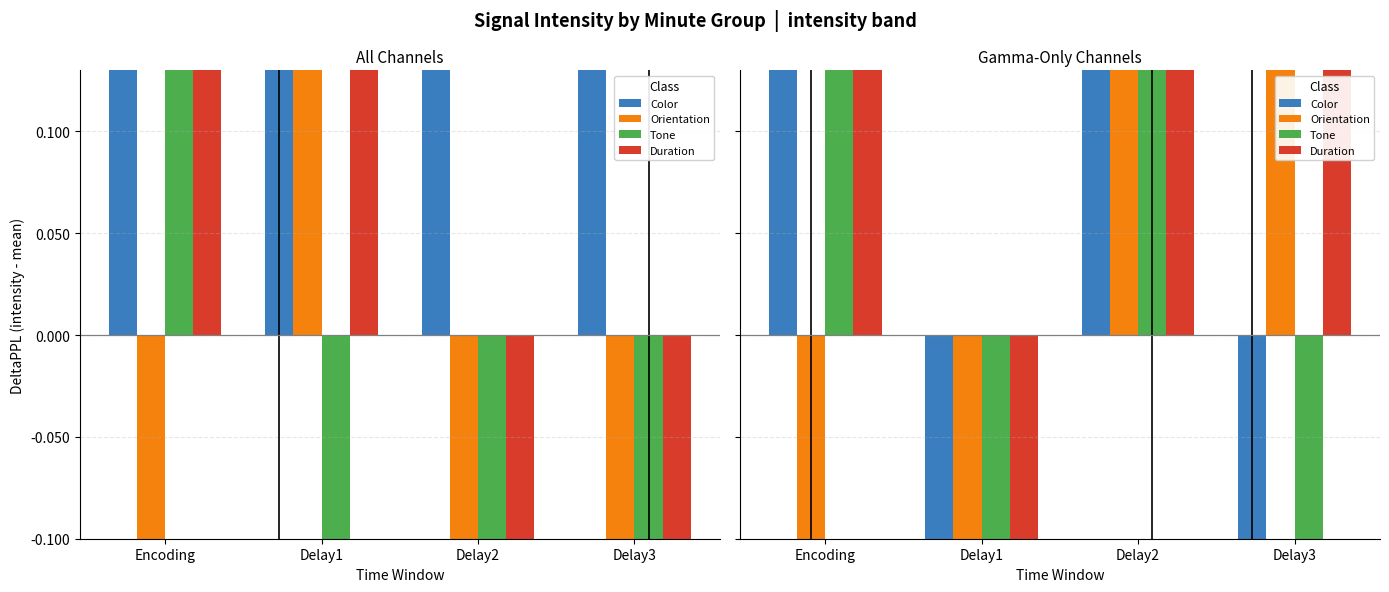

Which series has the largest Y range (max minus min)?

Orientation